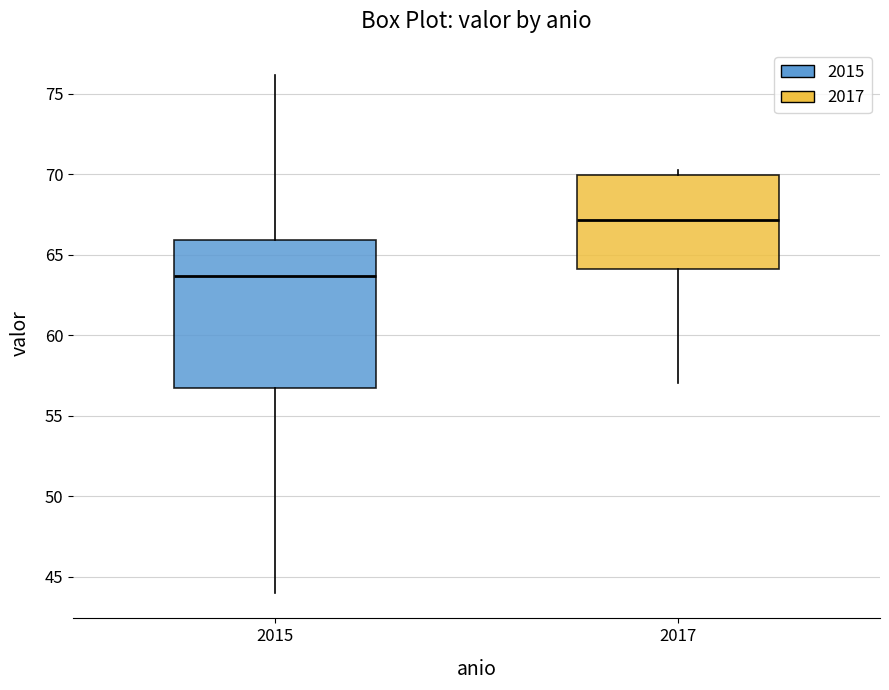

Which box has the lowest median line?

2015